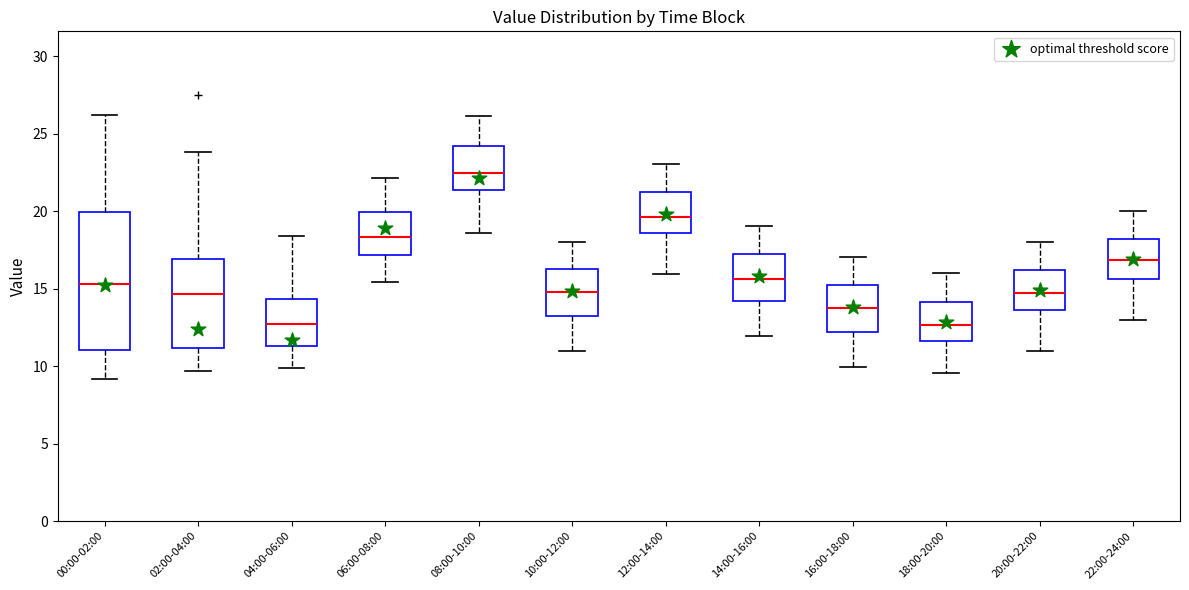

Which box's median line is the highest?

08:00-10:00